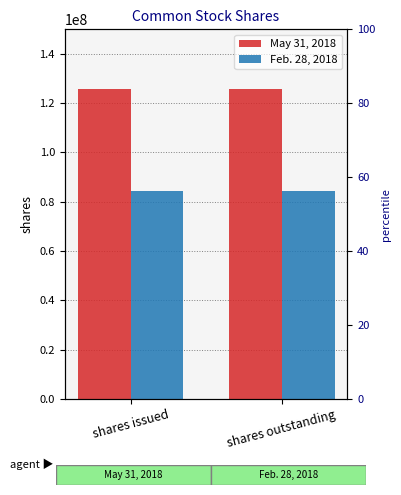

What is the spread (max minus min) of values at shares outstanding?

41239496